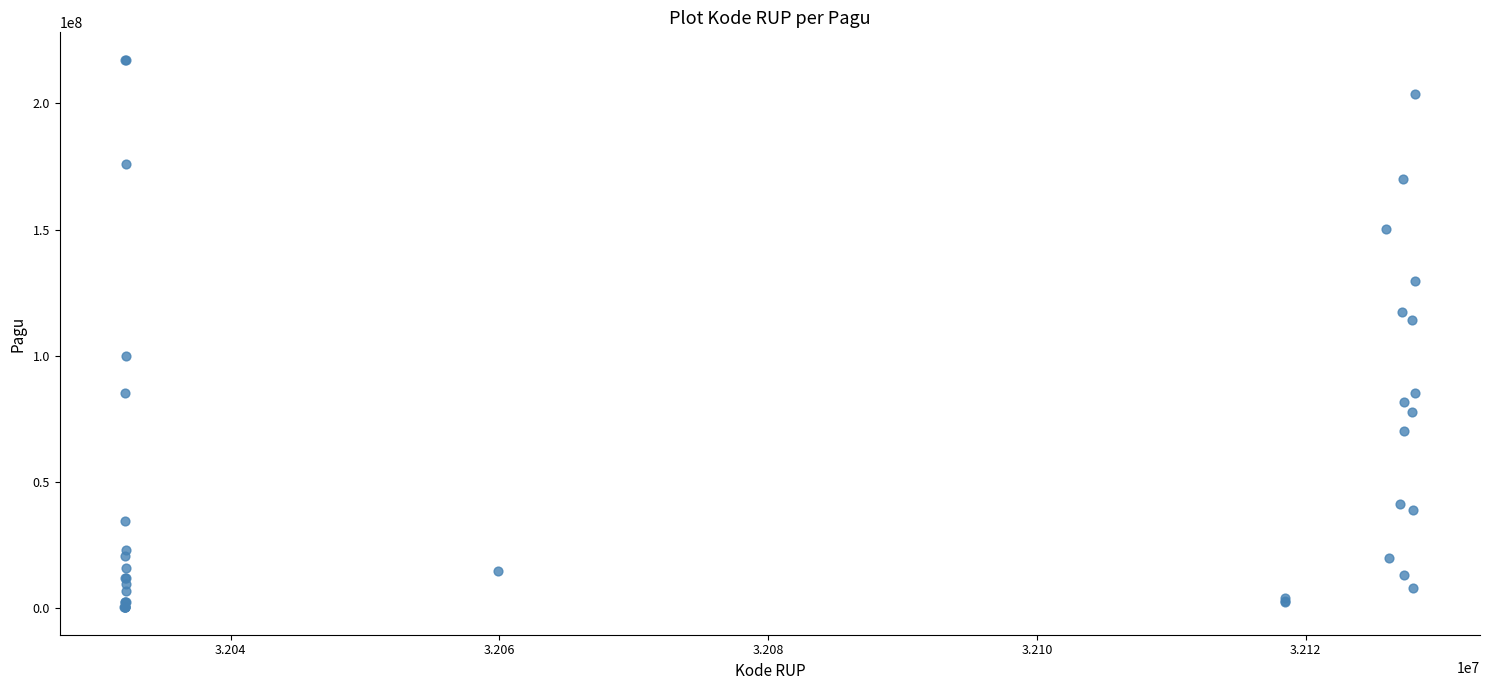

What Y value in the scatter plot is closest to 108830000?

114296000